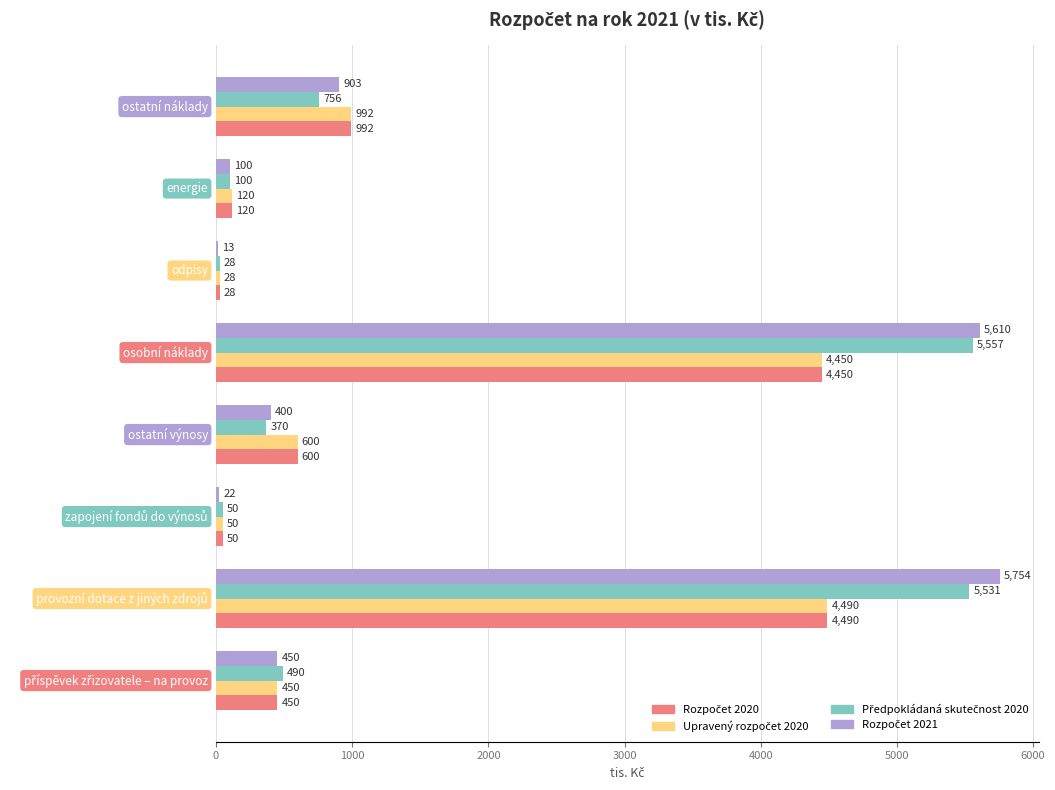

How many data points does each series have?

8